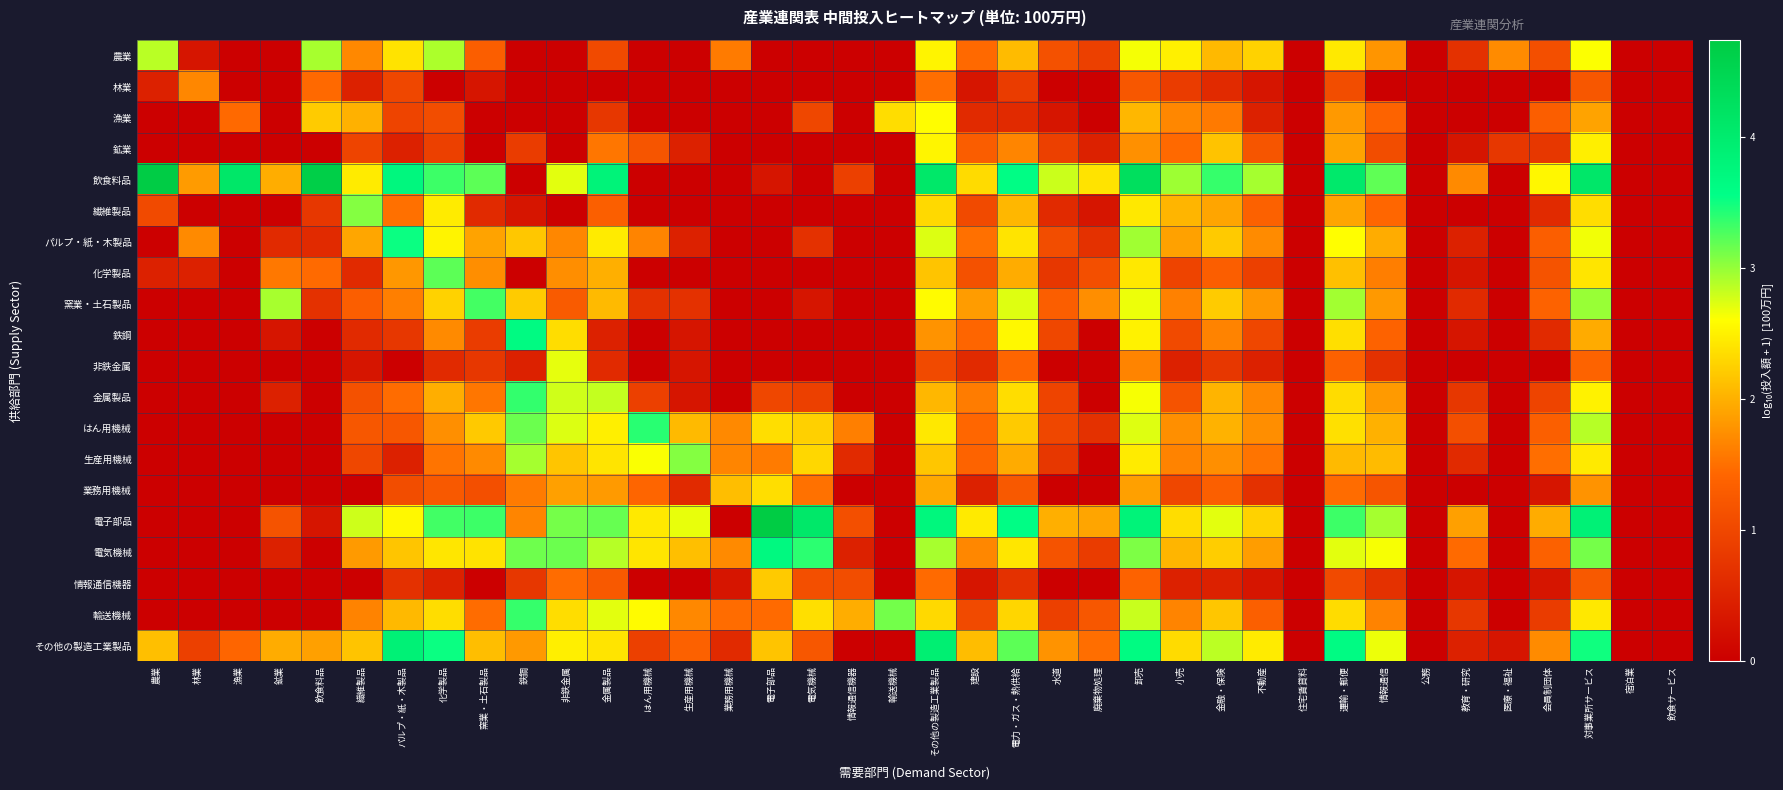

Which label corresponds to the largest value in the chart?

電子部品